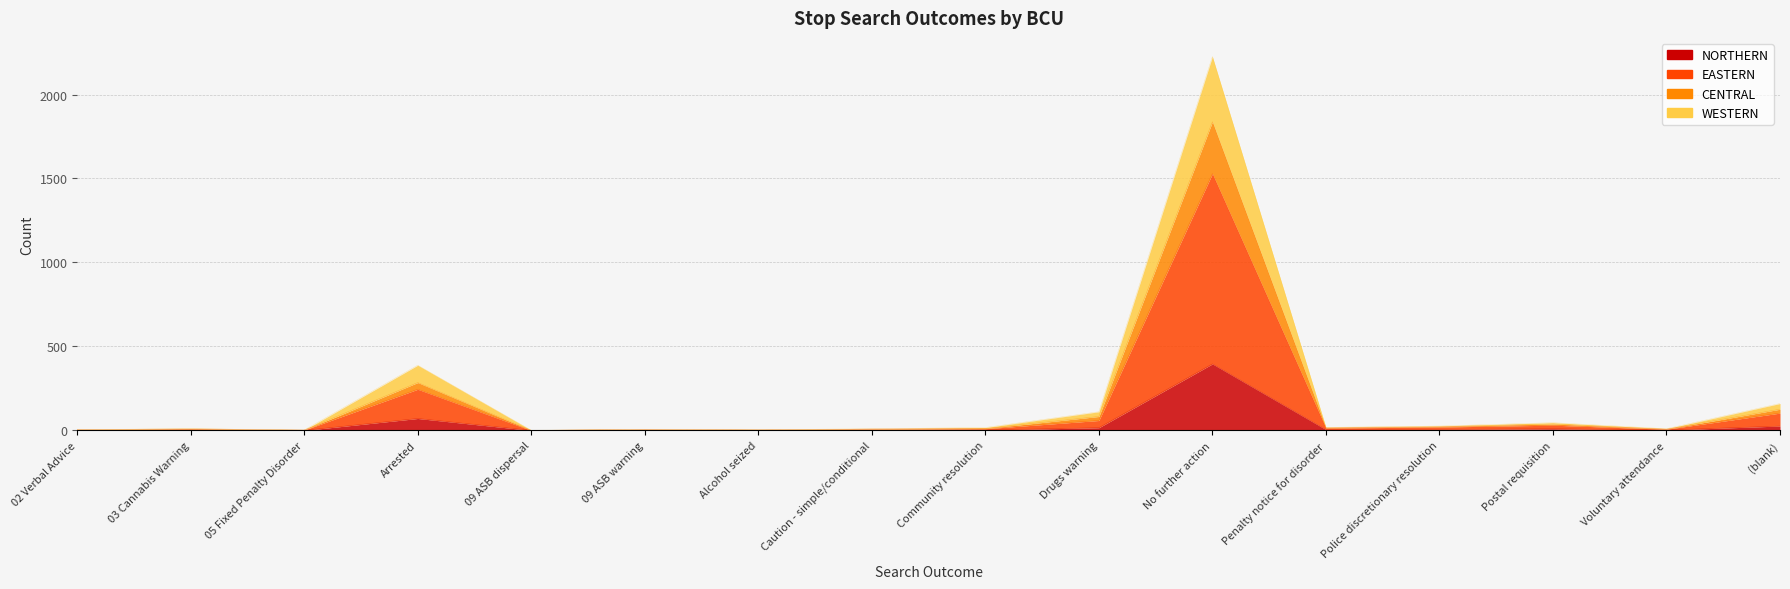

True or false: CENTRAL has a value of 285 at Arrested.

True